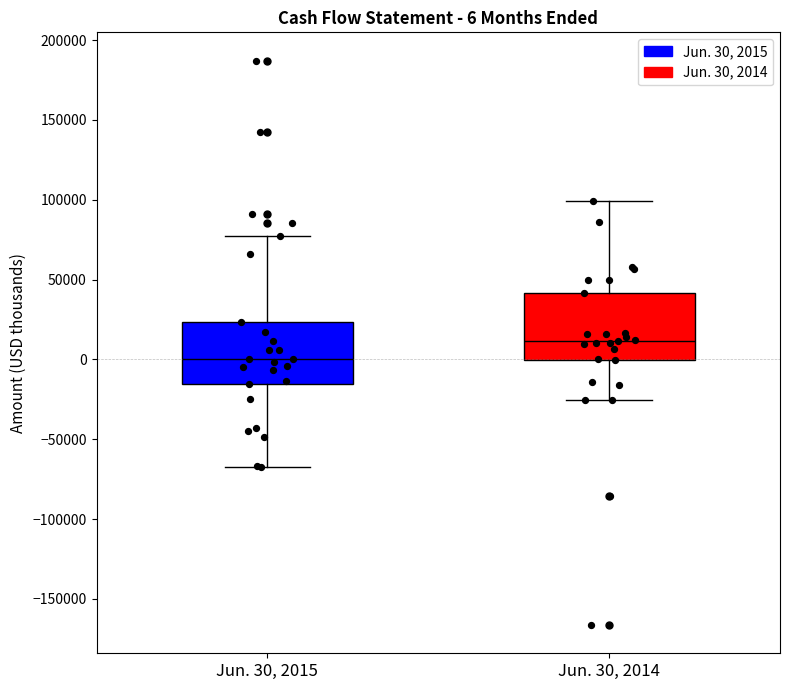

Which box has the lowest median line?

Jun. 30, 2015